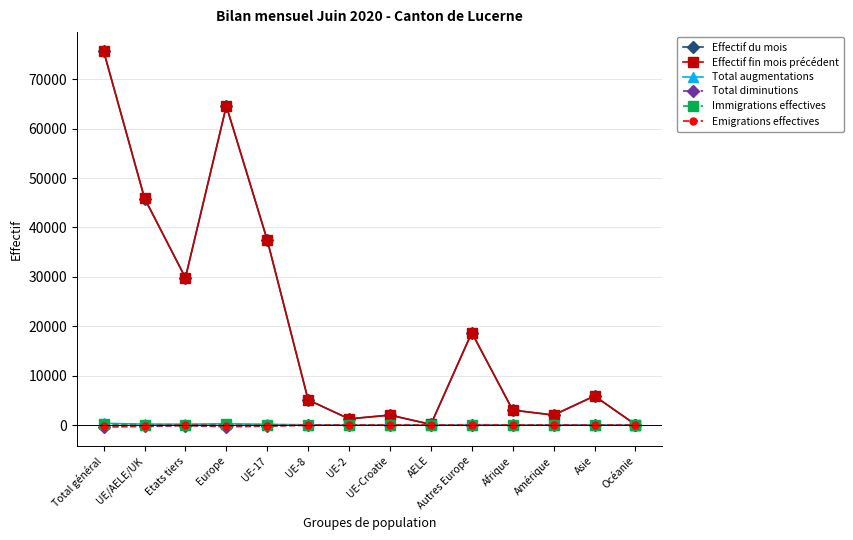

What is the label of the 5th point from the right?

Autres Europe